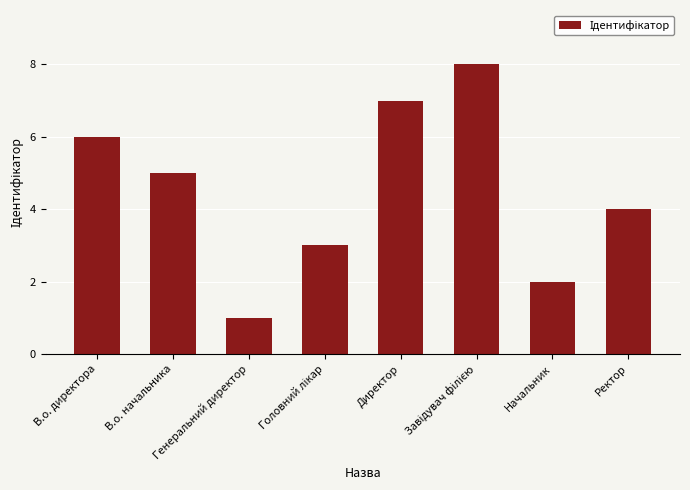

Where is the data nearest to the value 4?

Ректор